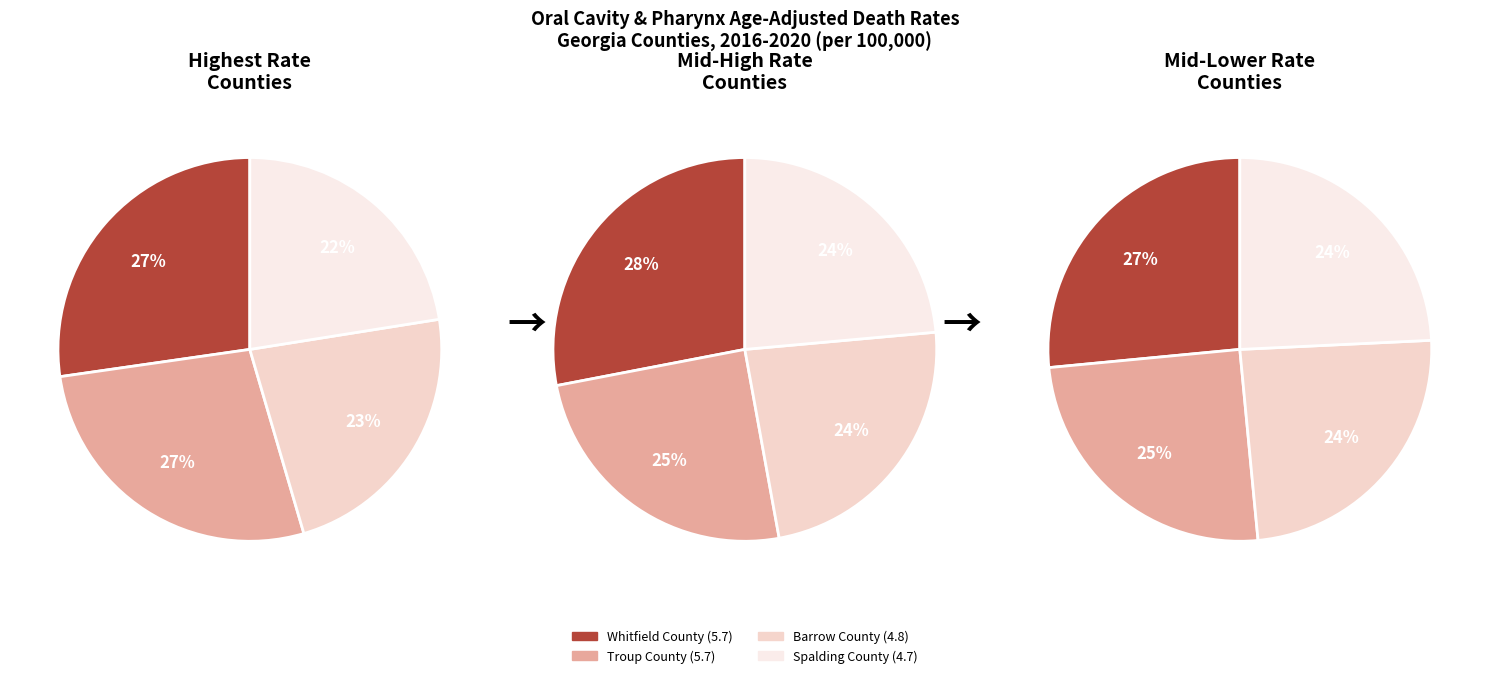

Does any single category account for the majority?

No